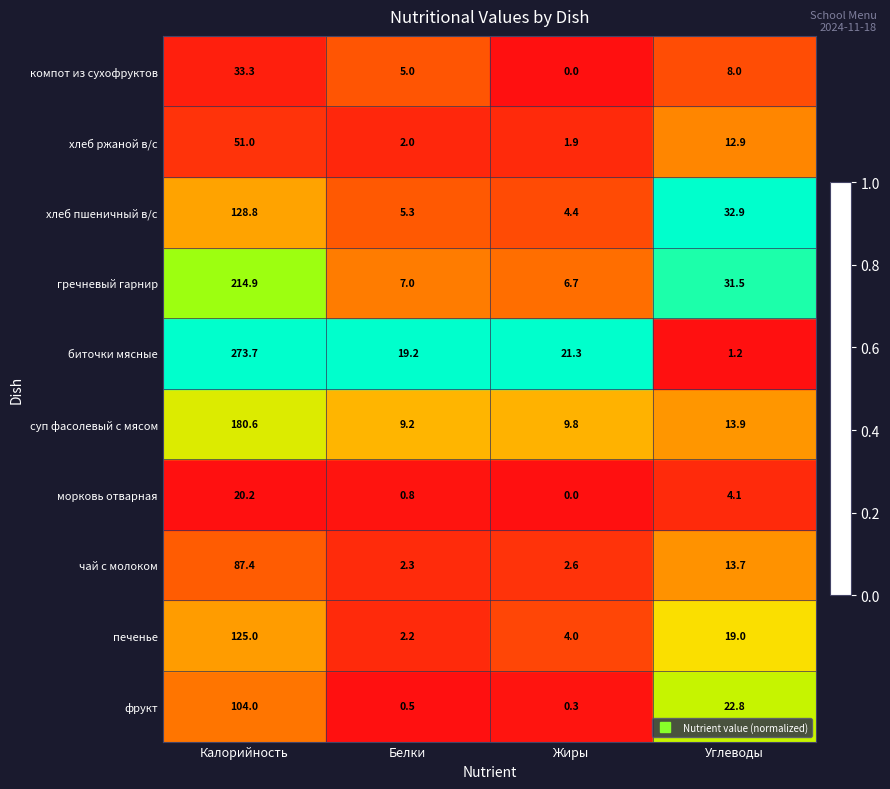

What is the spread (max minus min) of values at Углеводы?

31.7